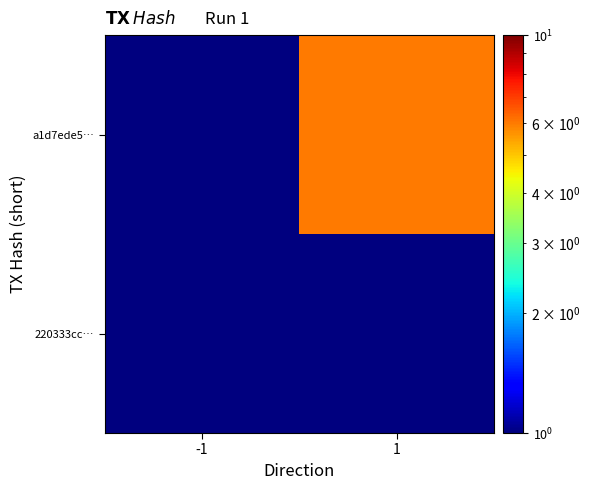

At how many categories does at least one series exceed 1?

1